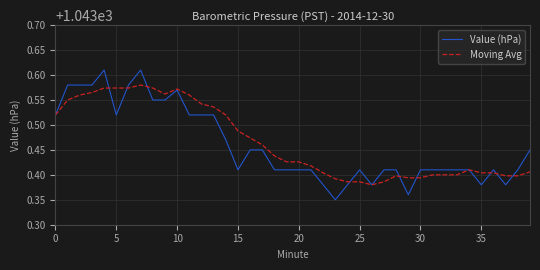

Which series has the largest range (max minus min)?

Value (hPa)